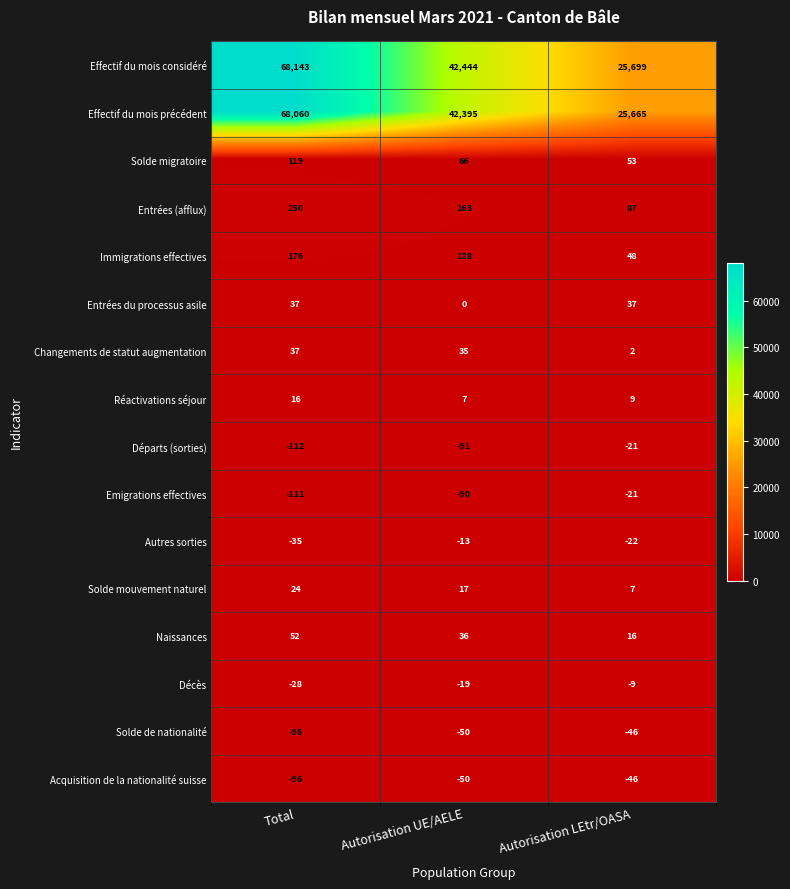

Between Autorisation UE/AELE and Autorisation LEtr/OASA, which series saw the biggest shift?

Effectif du mois considéré